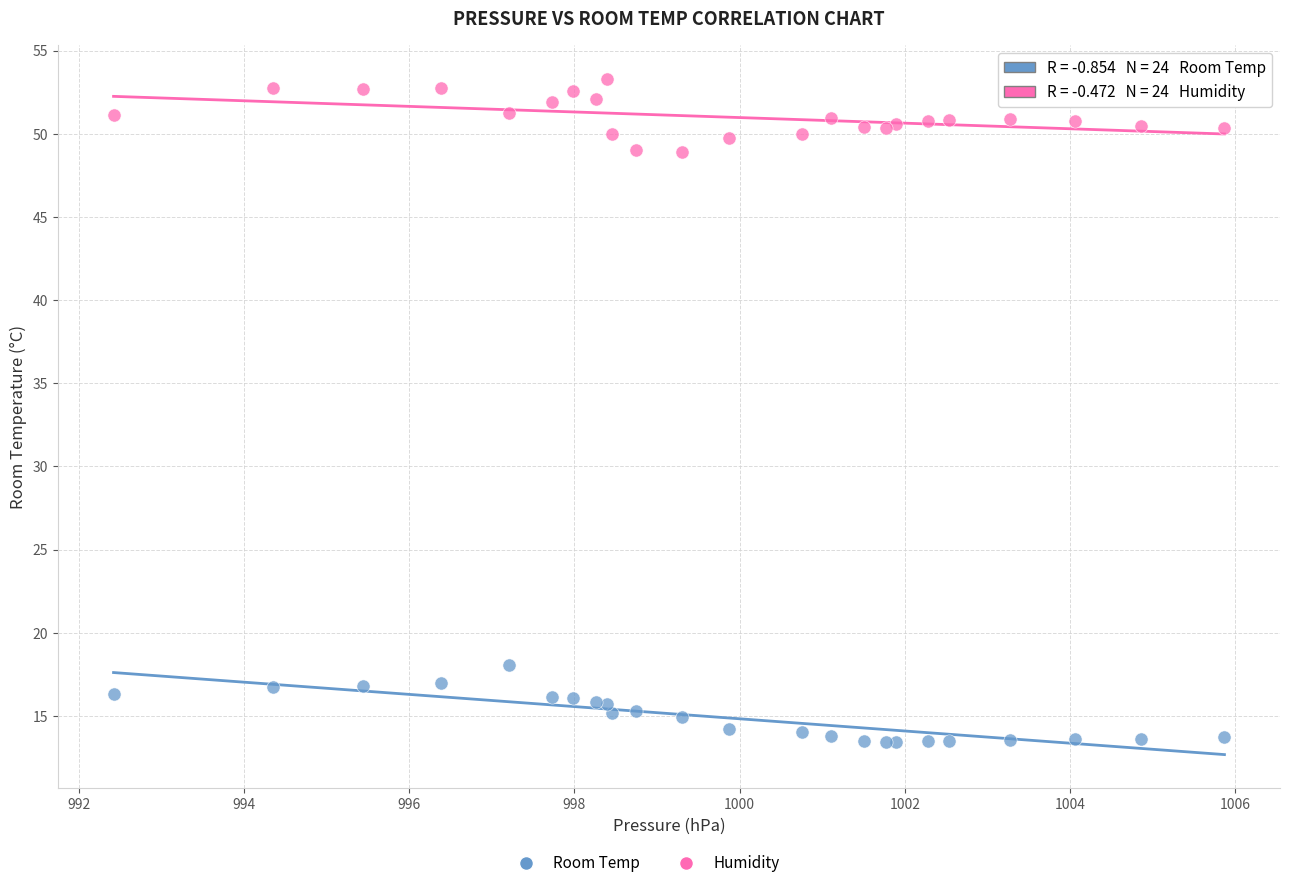

Across all series, what Y value is closest to 33?

18.1